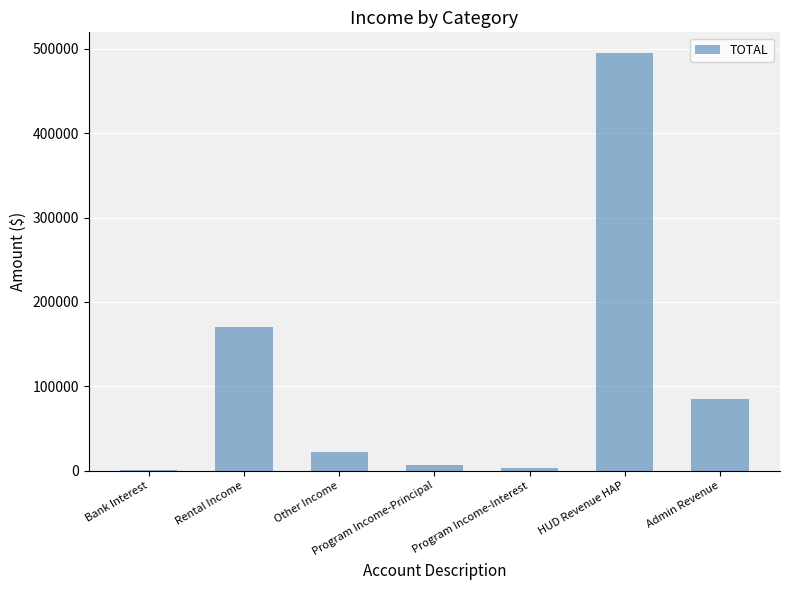

True or false: the data shows 21880.2 at Other Income.

True